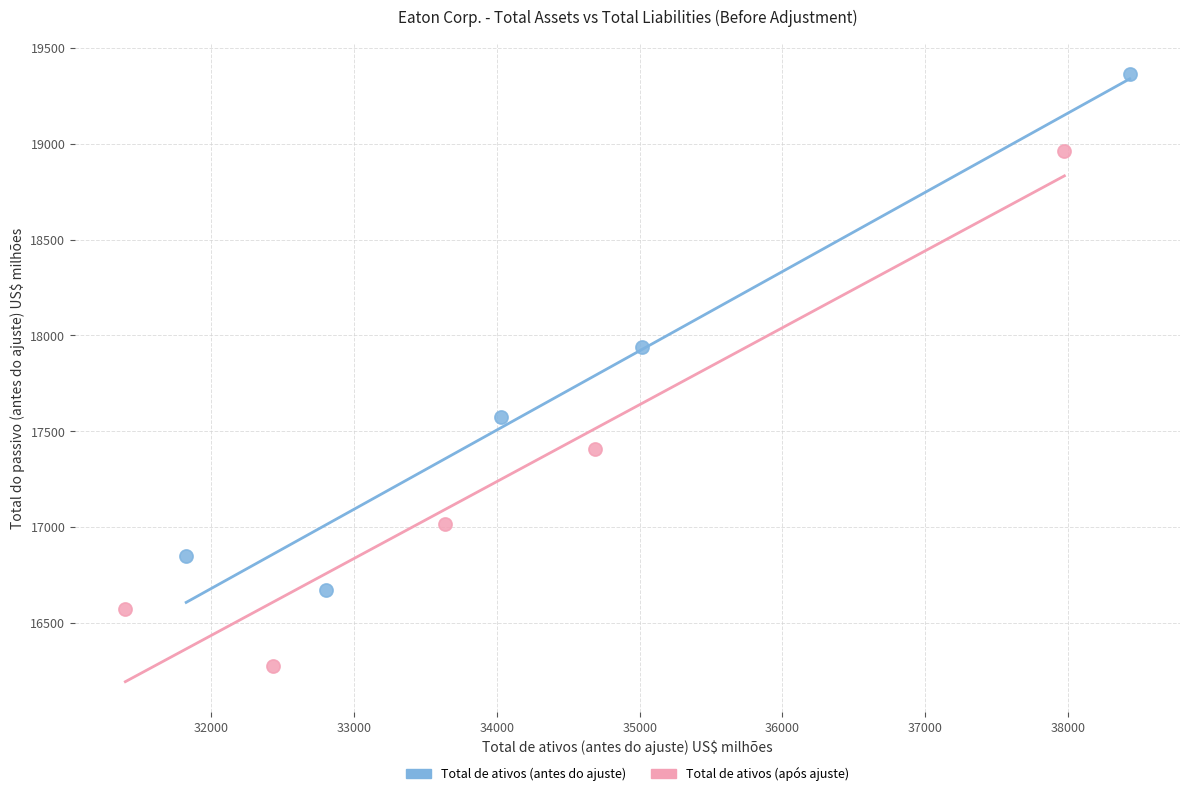

Which series reaches the maximum Y coordinate?

Total de ativos (antes do ajuste)